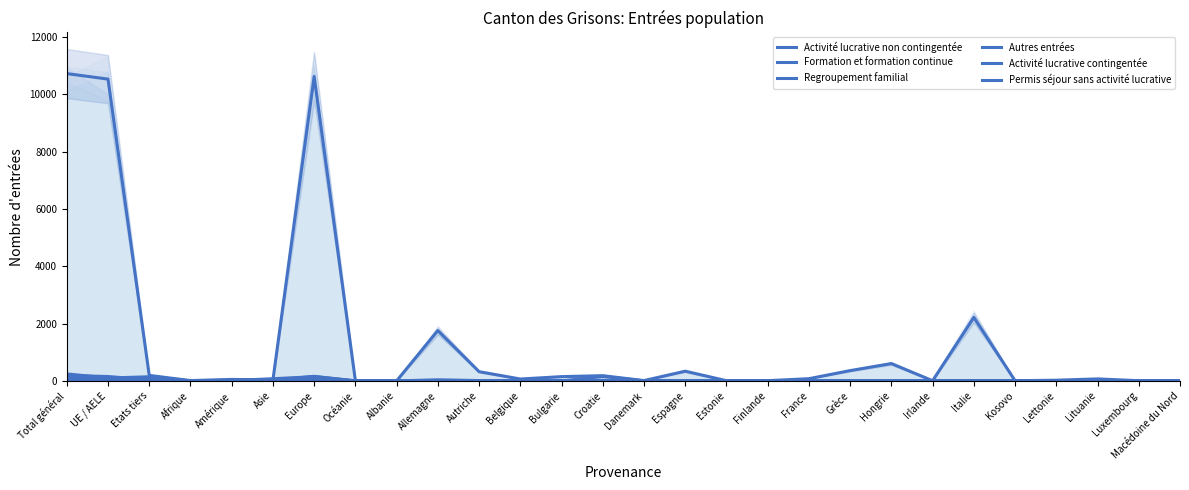

Reading left to right, list all the values displayed in this chart.

Activité lucrative non contingentée: 10719	10527	192	11	52	31	10619	6	1	1757	322	65	149	182	11	338	7	8	77	359	604	6	2215	6	24	70	7	4
Formation et formation continue: 244	100	144	4	13	76	147	4	0	39	11	1	3	1	0	6	1	2	7	0	1	0	7	0	0	0	0	0
Regroupement familial: 126	90	36	2	21	5	97	1	0	6	4	0	1	6	0	3	0	0	1	1	6	0	9	0	0	1	0	1
Autres entrées: 79	35	44	7	10	14	48	0	0	7	0	0	0	2	0	1	0	0	0	0	1	0	12	8	0	0	0	0
Activité lucrative contingentée: 189	153	36	2	8	19	160	0	0	0	0	0	0	153	0	0	0	0	0	0	0	0	0	0	0	0	0	0
Permis séjour sans activité lucrative: 1	1	0	0	0	0	1	0	0	0	0	0	0	0	0	0	0	0	0	0	0	0	1	0	0	0	0	0